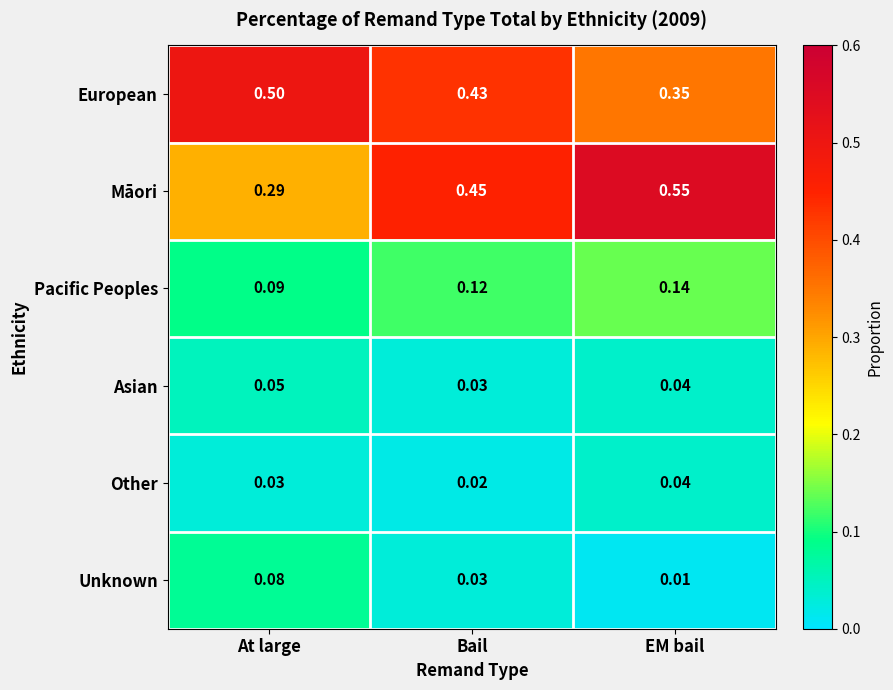

Between Bail and EM bail, which series saw the biggest shift?

Māori